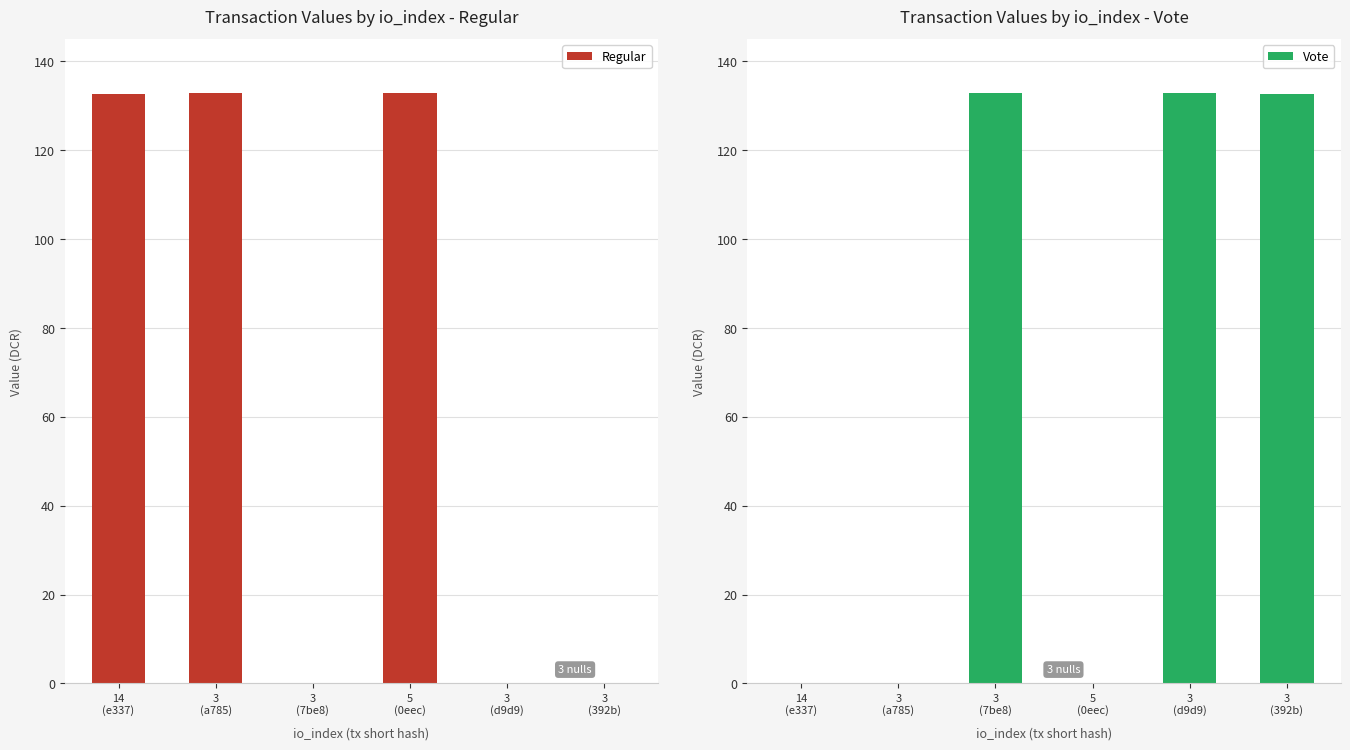

Where does the Regular series first go above 132?

14
(e337)